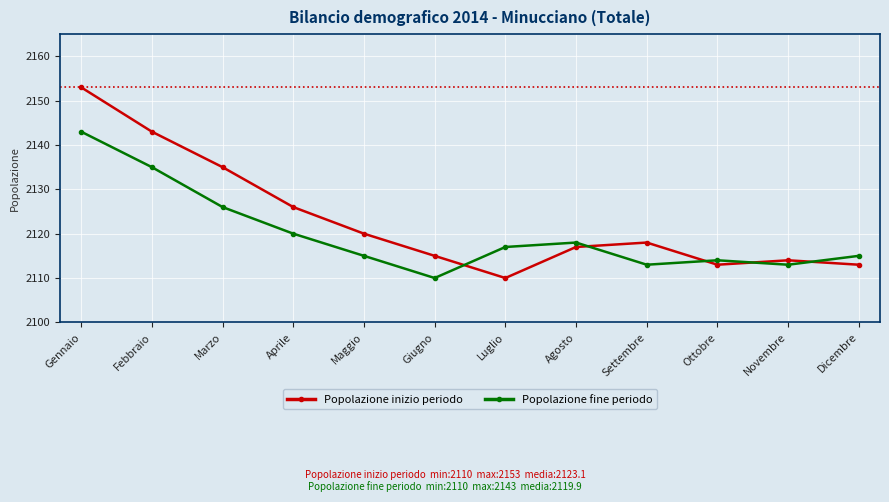

Is the value of Popolazione inizio periodo at Ottobre greater than the value of Popolazione fine periodo at Dicembre?

No